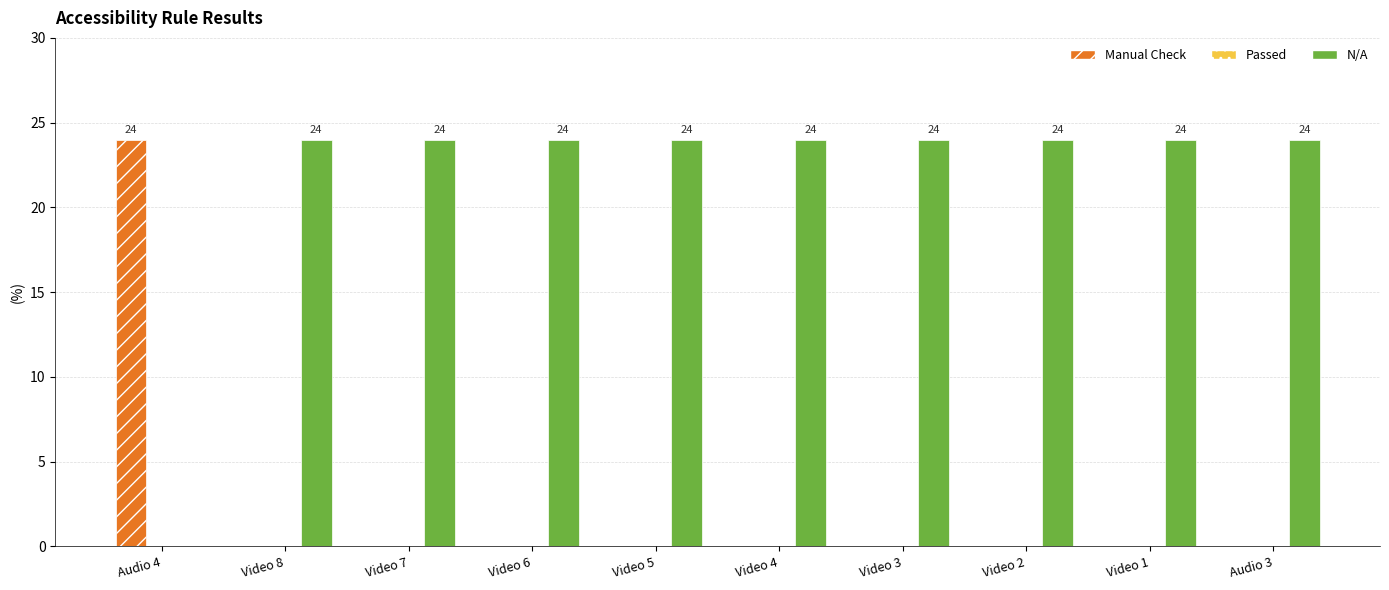

True or false: N/A has a value of 24 at Video 7.

True